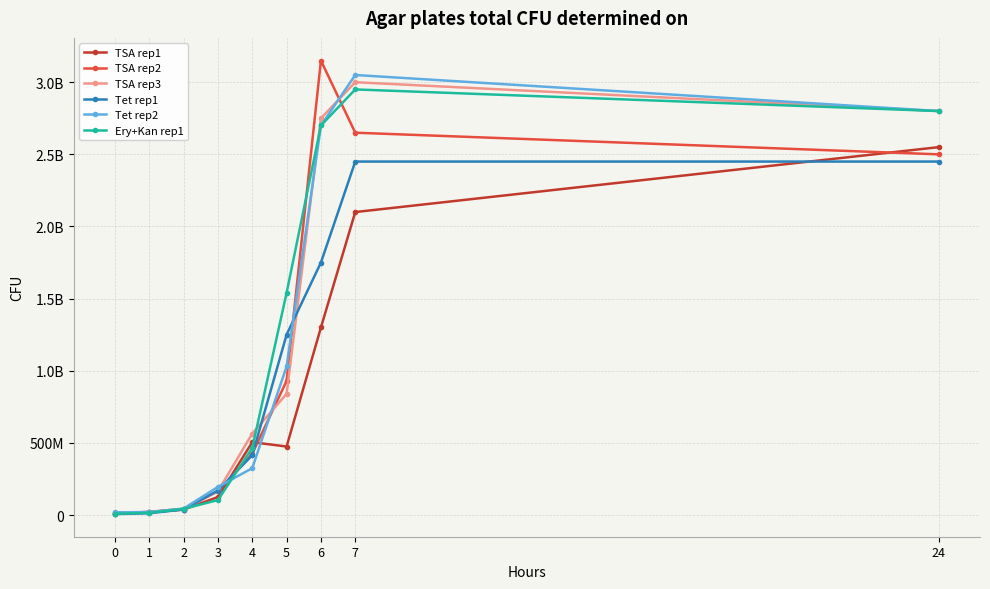

The Tet rep2 series shows 5921684 at 1. True or false?

False